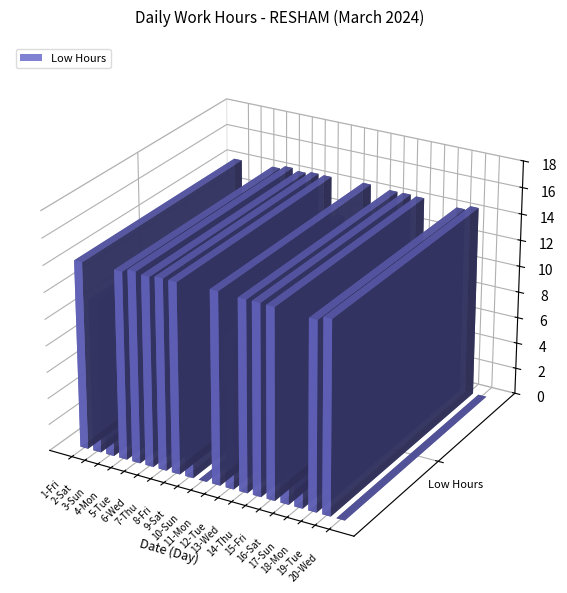

What position from the left is 5-Tue?

5